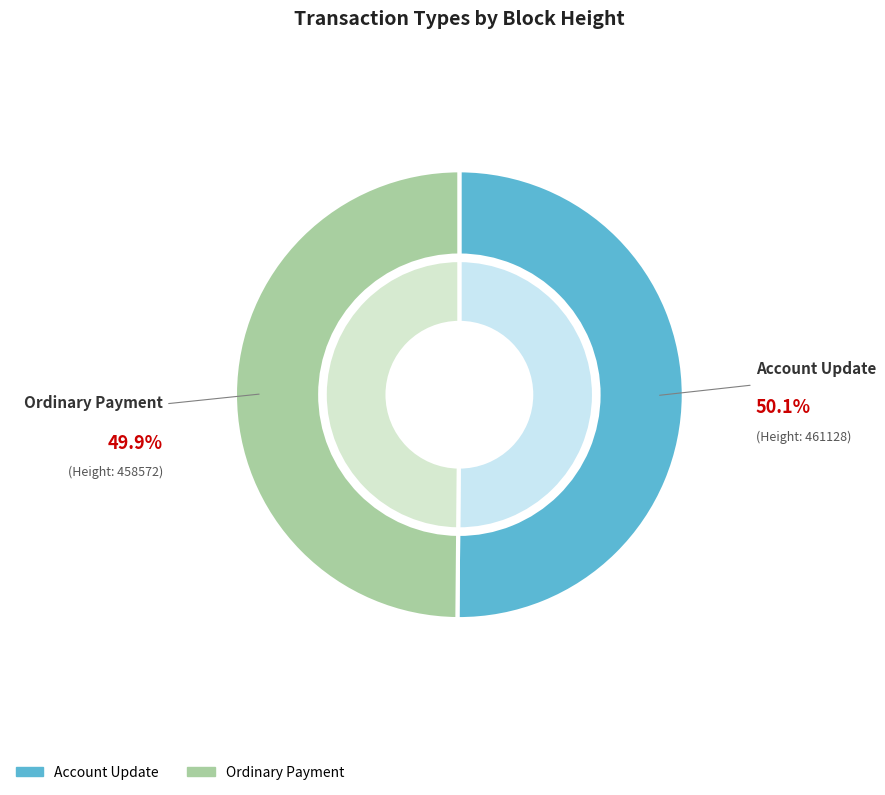

The 458572 (Ordinary Payment) slice represents 56% of the pie. True or false?

False